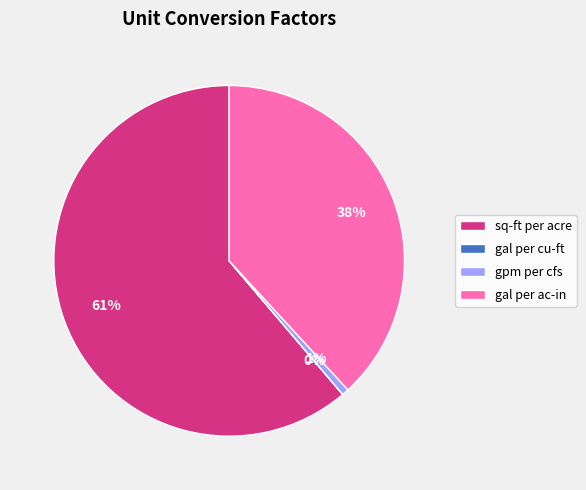

Does sq-ft per acre account for over 50% of the chart?

Yes